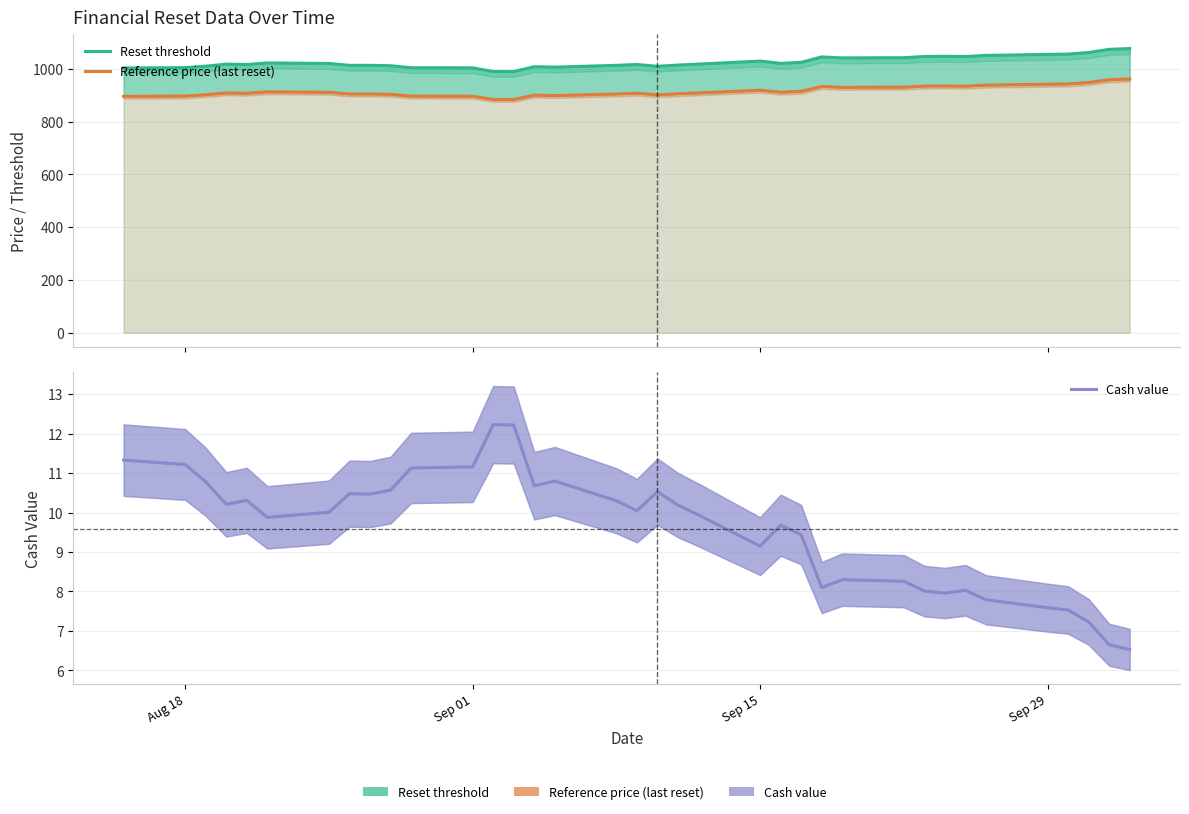

The value of Reference price (last reset) at Aug 18 is 897.0. True or false?

True